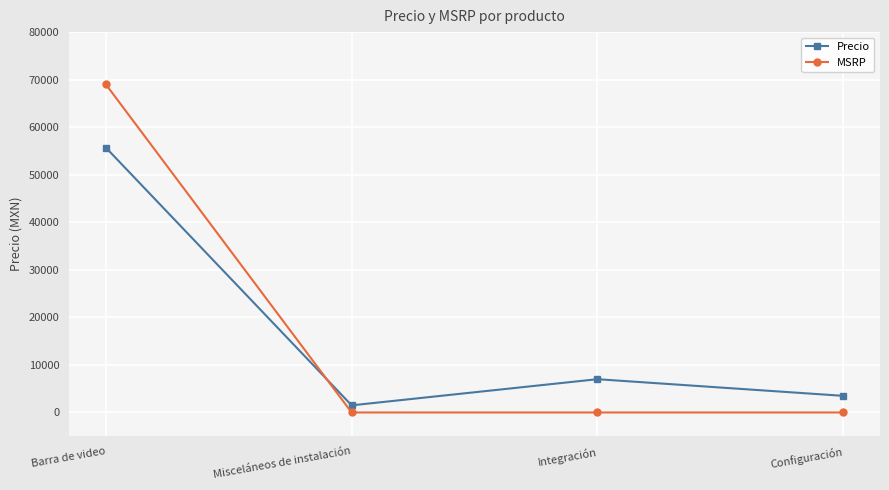

Reading left to right, transcribe all the data shown in this chart.

Precio: 55700	1500	7000	3500
MSRP: 69000	0	0	0